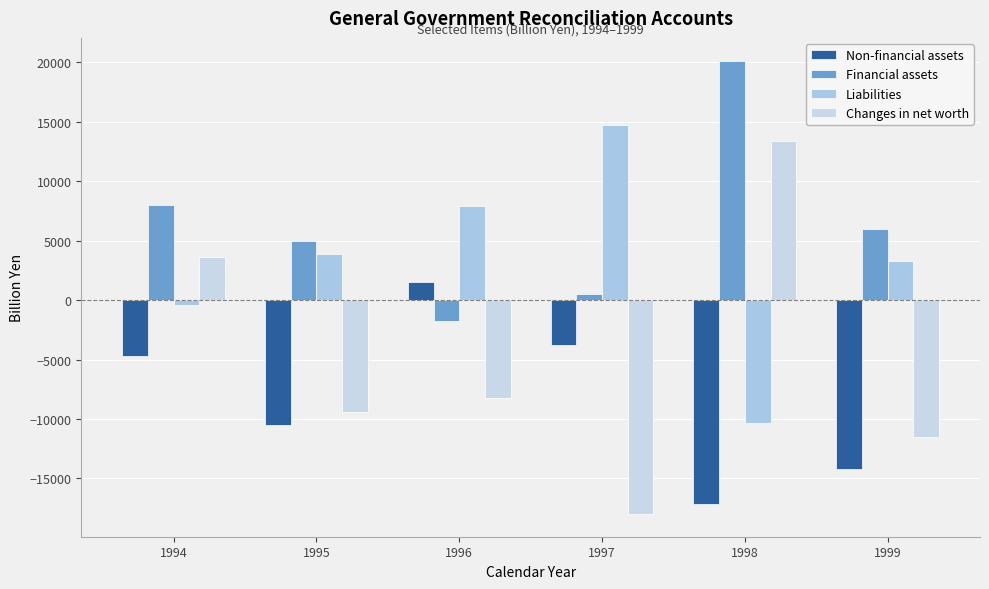

What is the difference between the maximum and minimum values in the Changes in net worth series?

31386.1